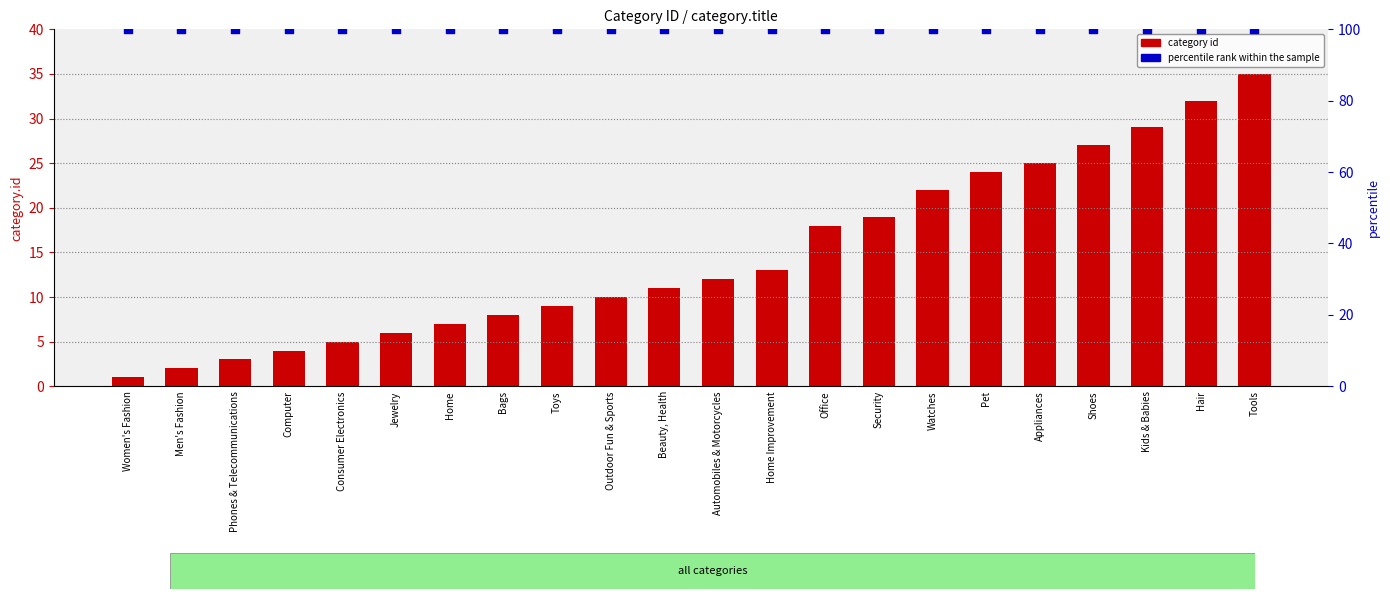

Is the value of percentile rank within the sample at Outdoor Fun & Sports greater than the value of category id at Kids & Babies?

Yes